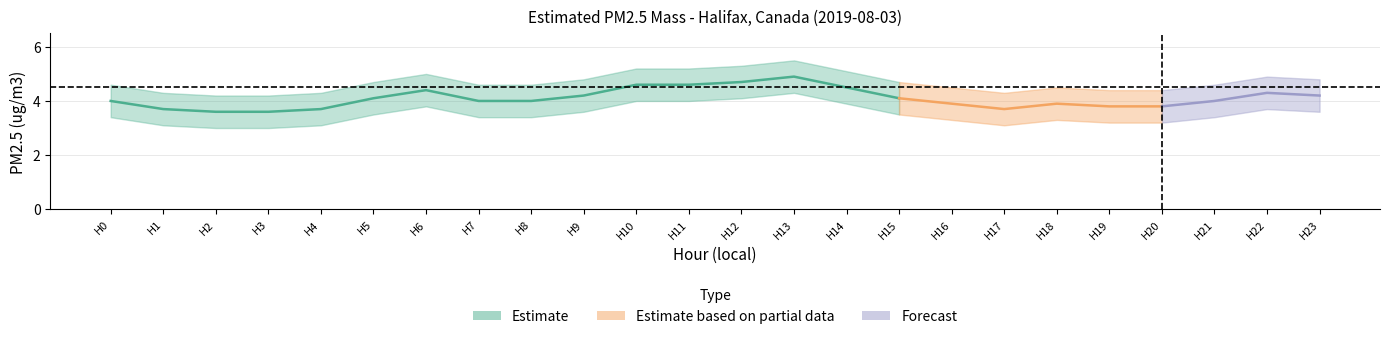

At which category is the sum across all series the highest?

13